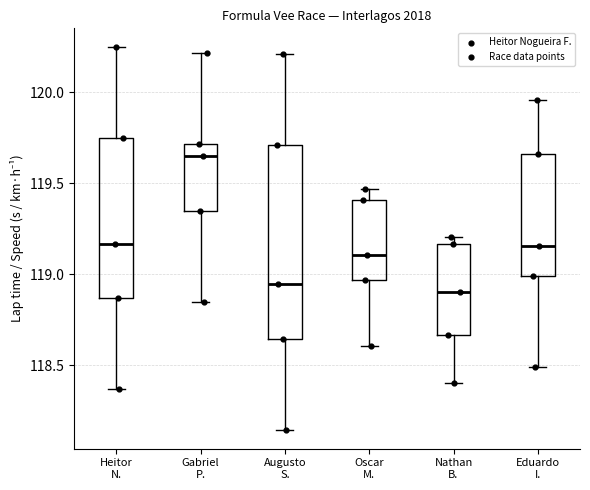

Which box is the tallest, from its lower edge to its upper edge?

Augusto S.